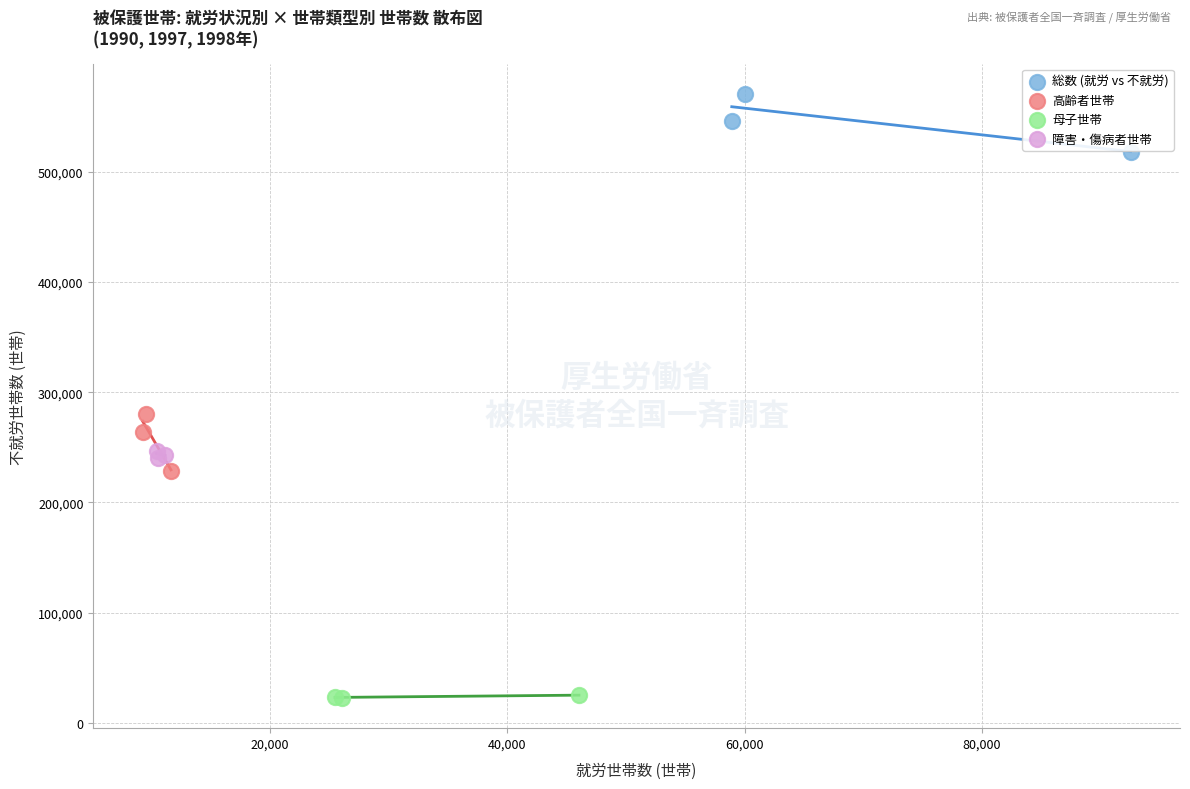

Which series contains the highest Y value?

総数 (就労 vs 不就労)